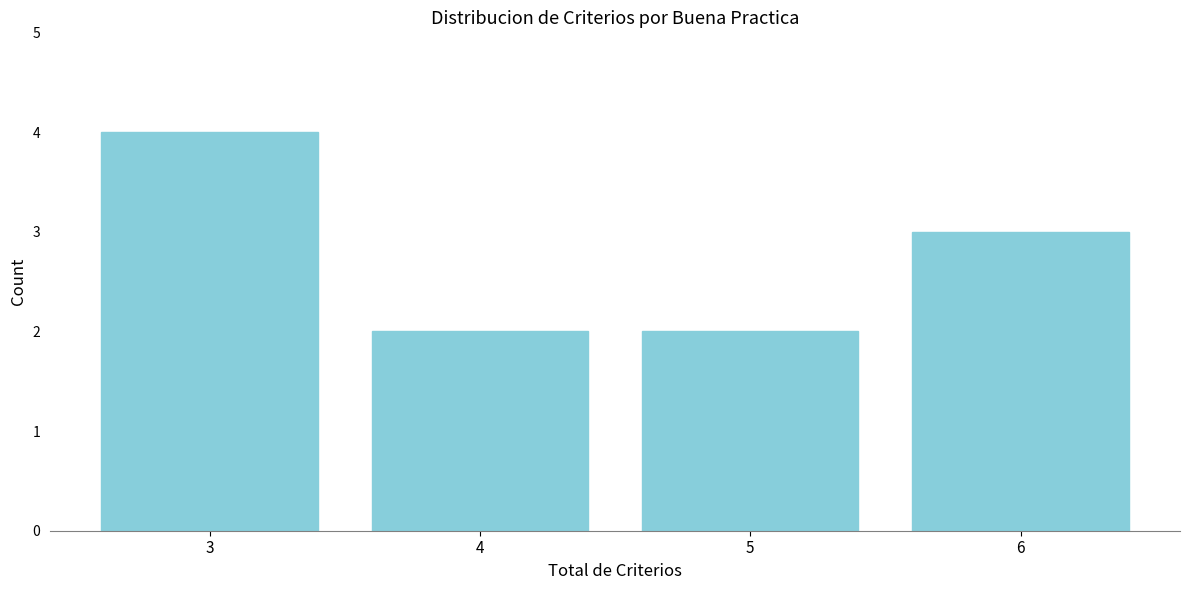

Reading right to left, list all the values displayed in this chart.

3	2	2	4